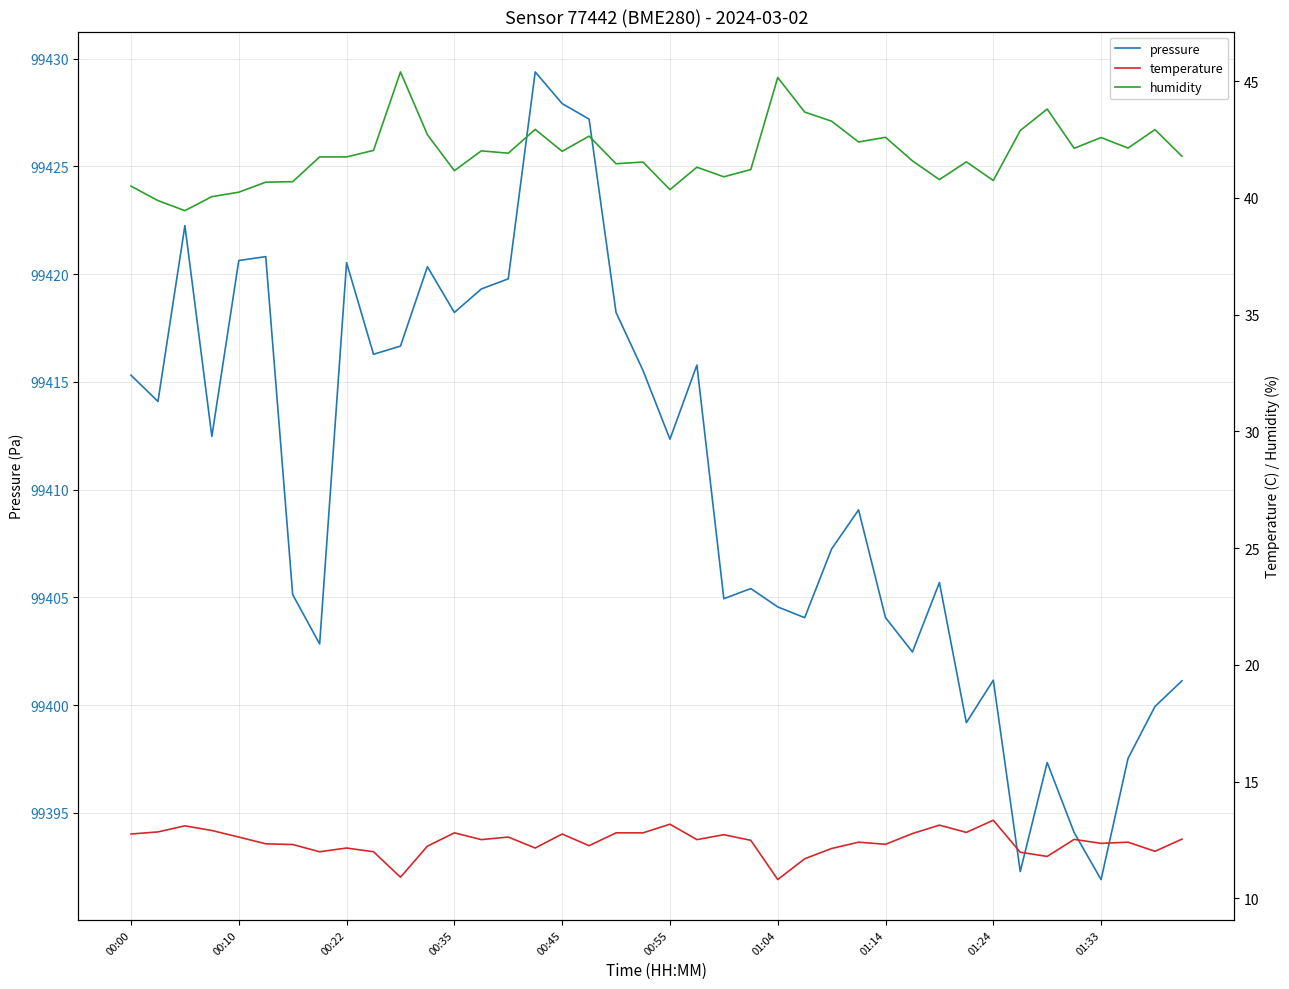

True or false: humidity and pressure cross at least once.

False